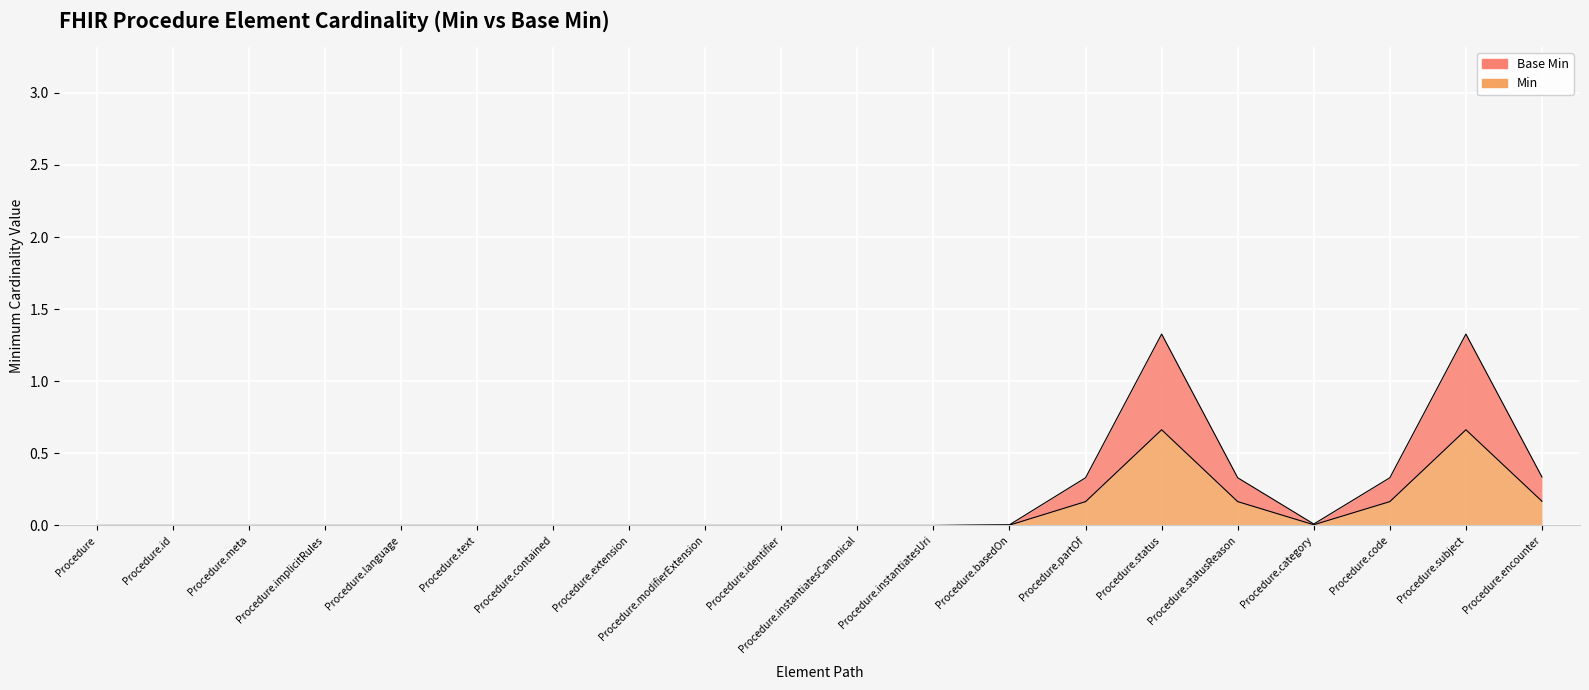

How many lines are shown in the chart?

2